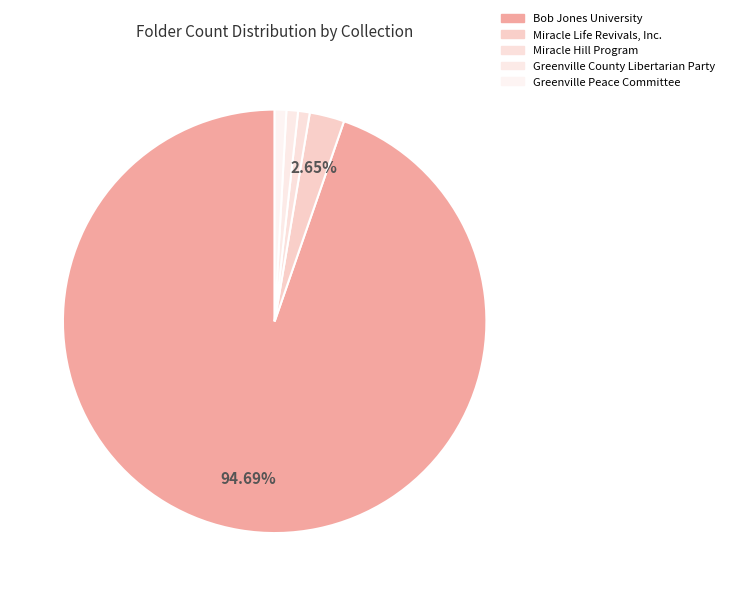

Is Miracle Hill Program the majority of the pie?

No